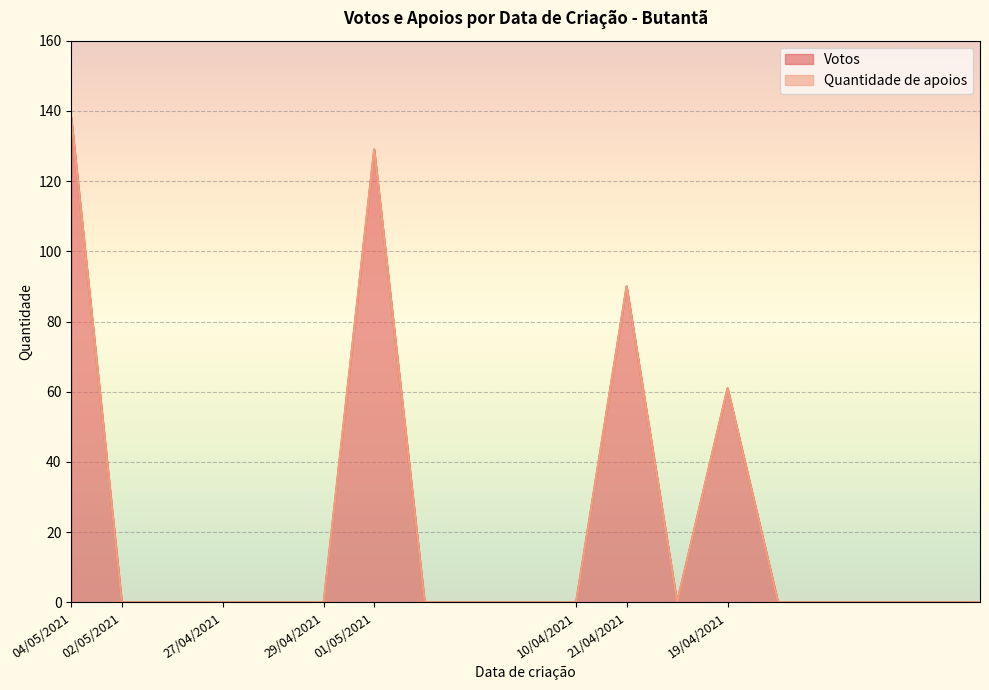

True or false: there are more than 0 points higher than both neighbors.

True